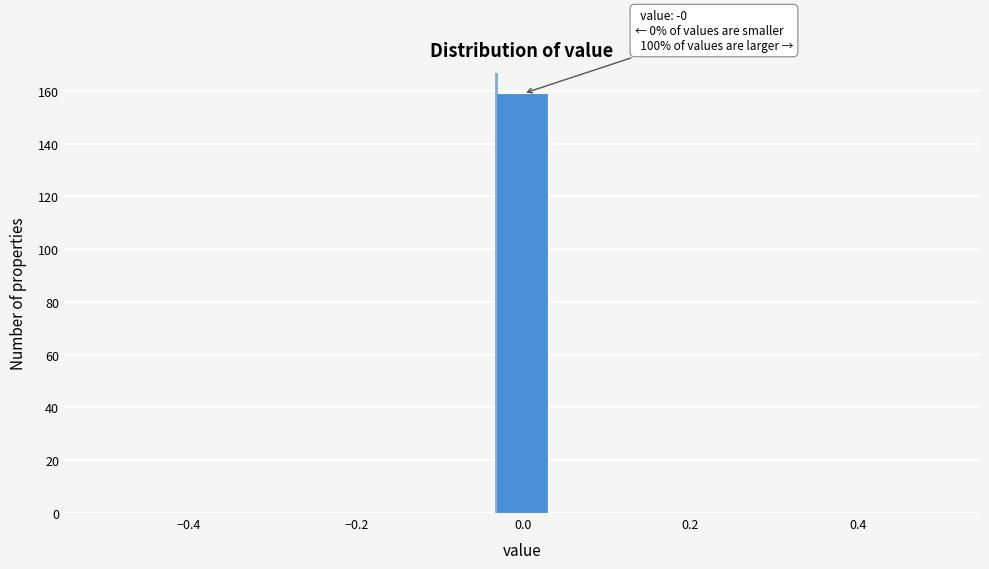

Around what value on the x-axis is the tallest bar? Give the approximate position of its centre, as read against the axis.

0.00